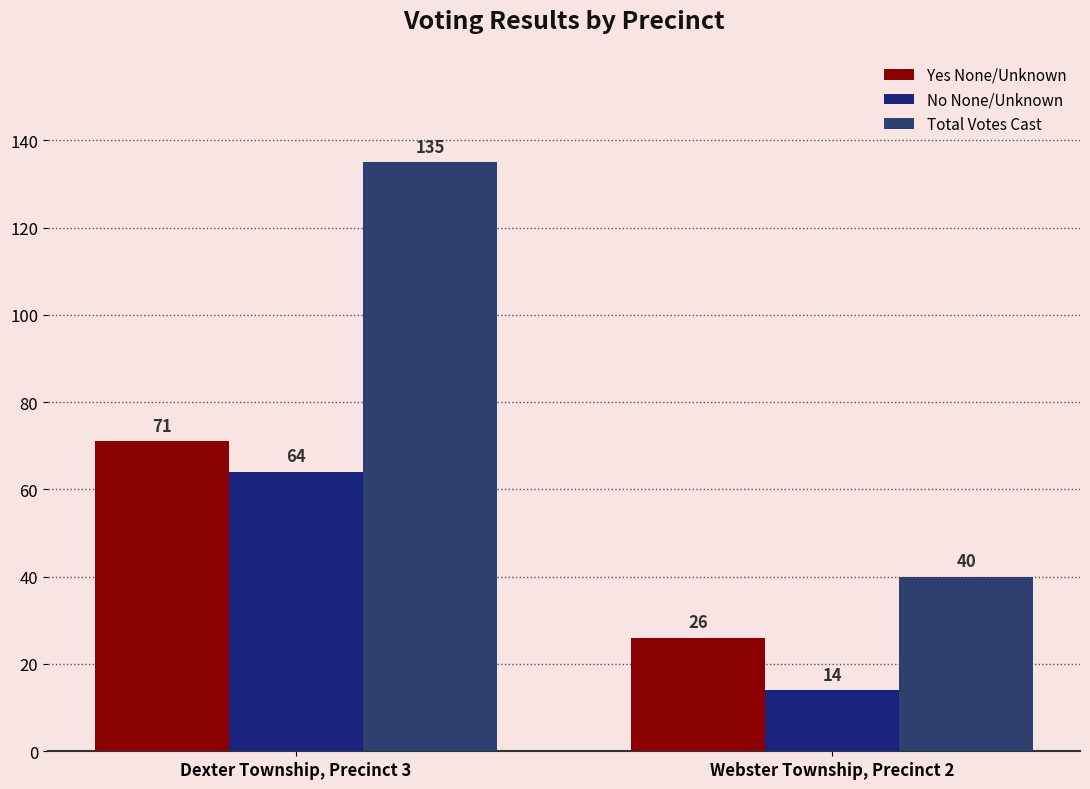

Which series has the largest total across all categories?

Total Votes Cast